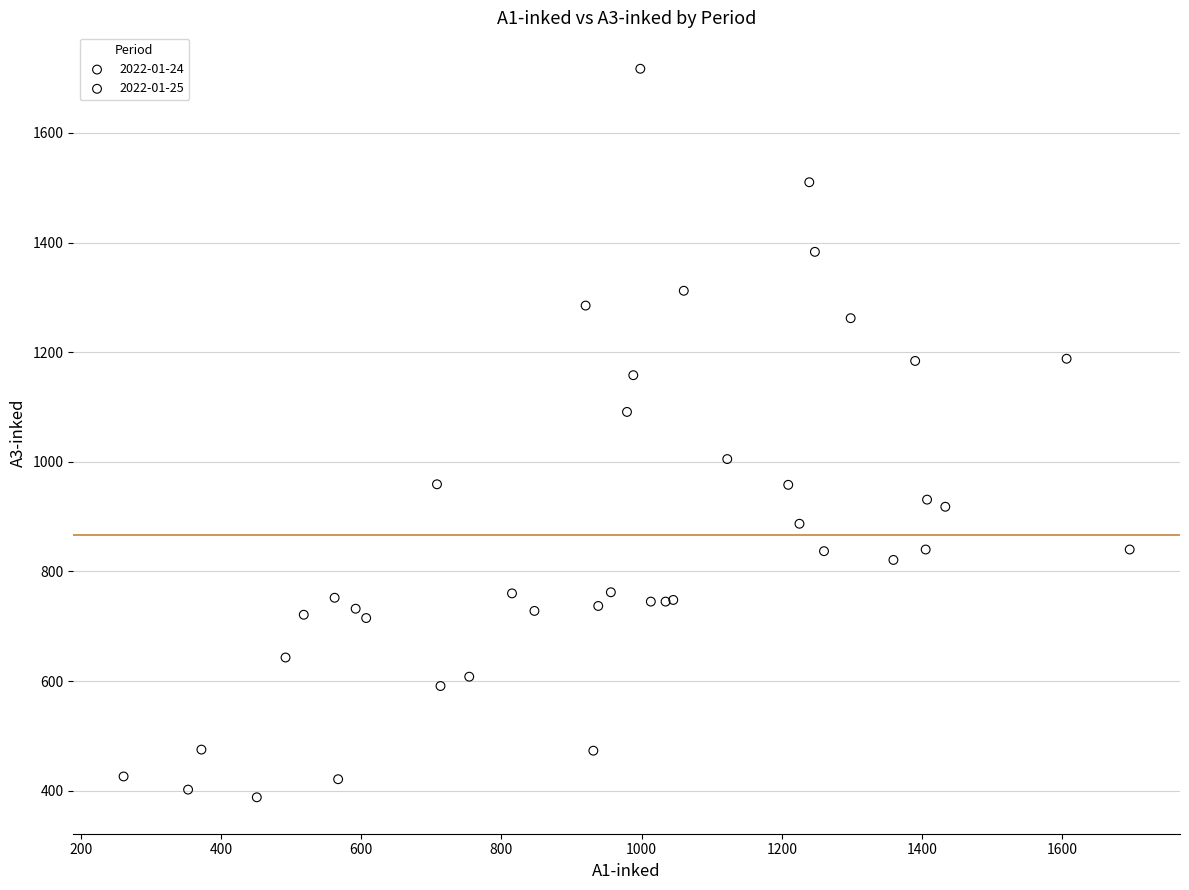

Which series has the widest spread of Y values?

2022-01-24